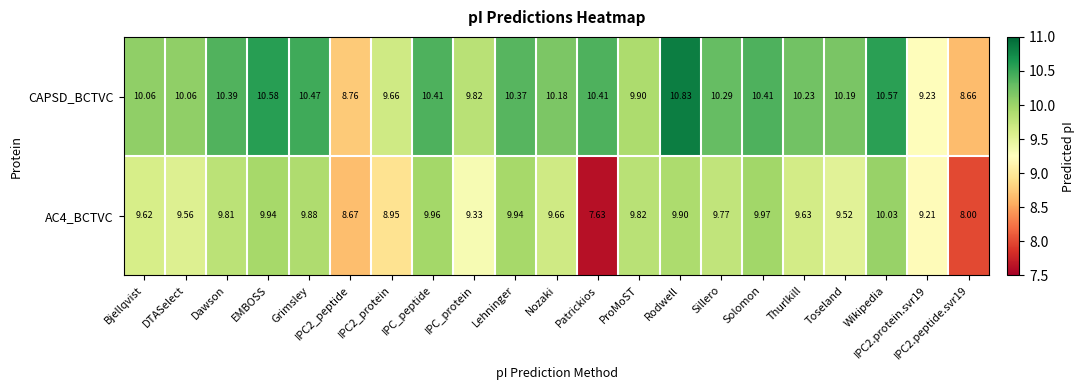

Where does the CAPSD_BCTVC series first go above 10?

Bjellqvist